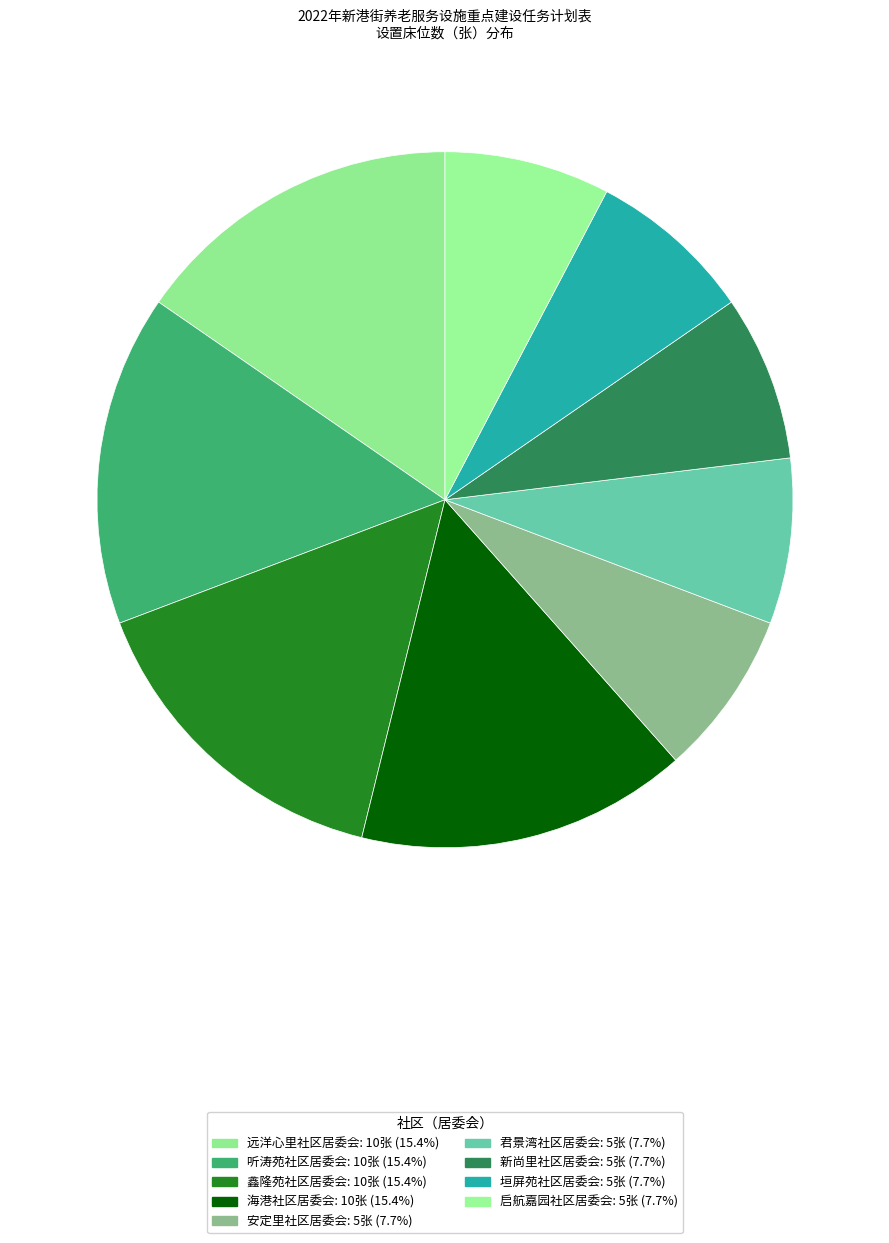

How many slices are in this pie chart?

9